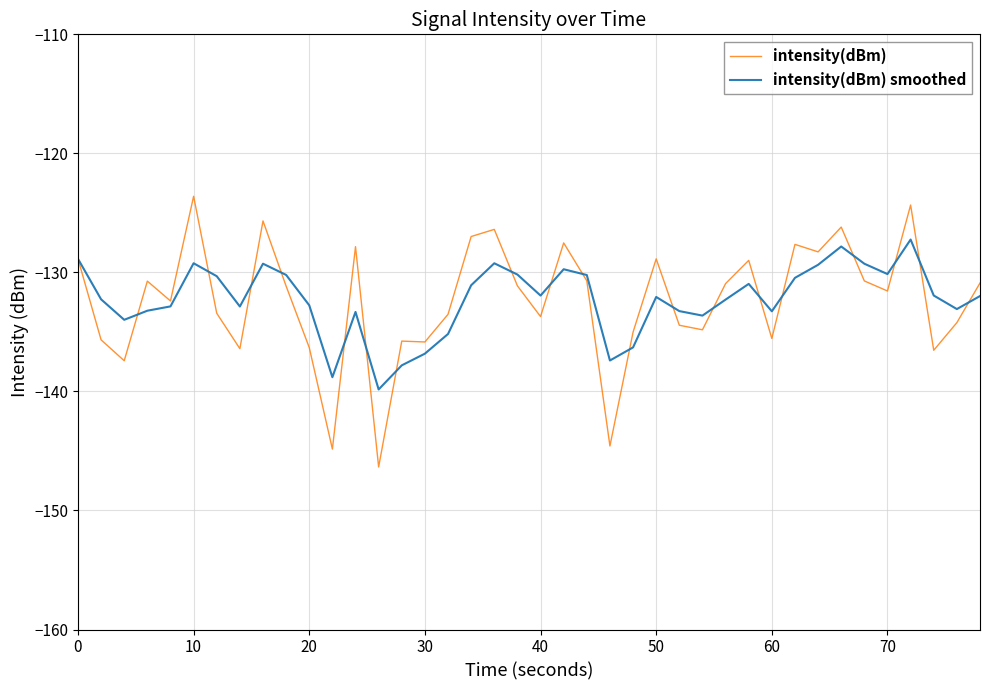

Rank the series by their maximum value, from lowest to highest.

intensity(dBm) smoothed, intensity(dBm)